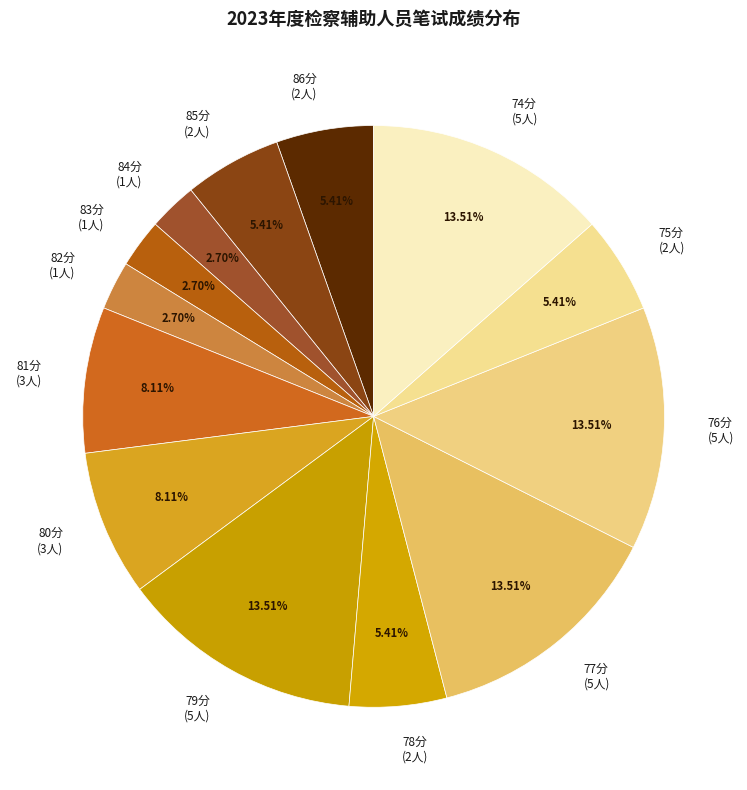

How many segments does this pie chart have?

13